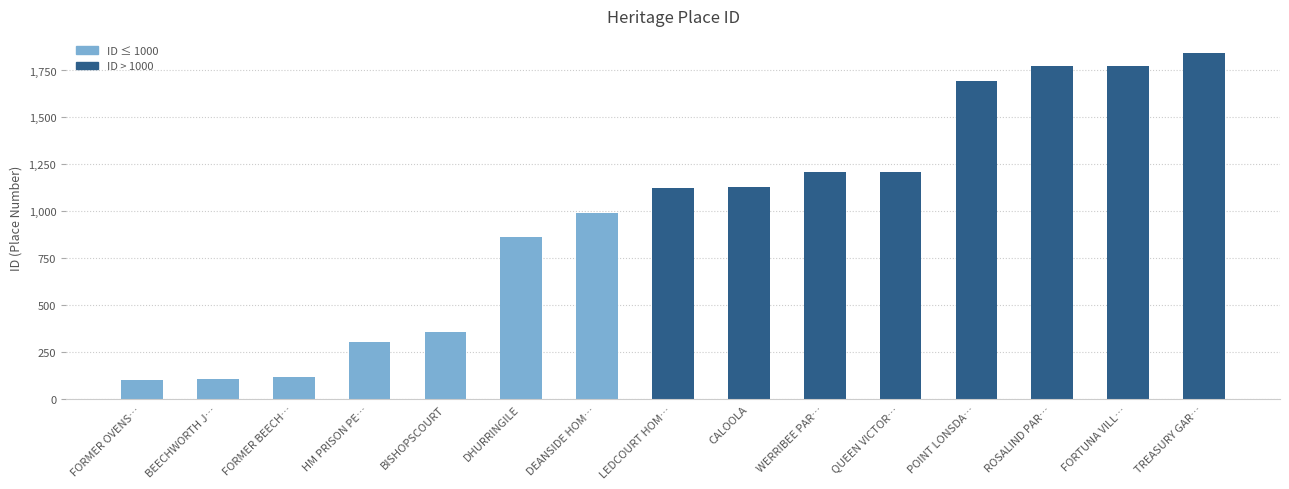

The value at FORMER BEECH… is 119. True or false?

True